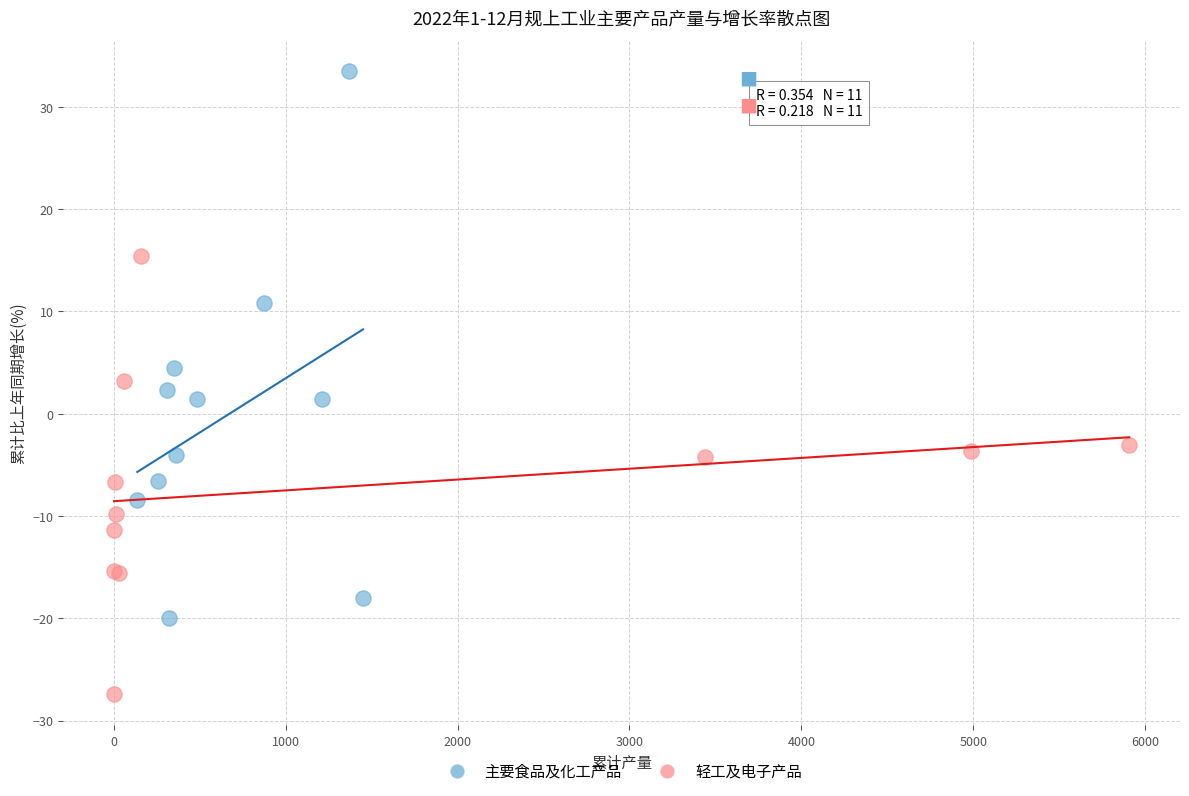

Which series contains the lowest Y value?

轻工及电子产品